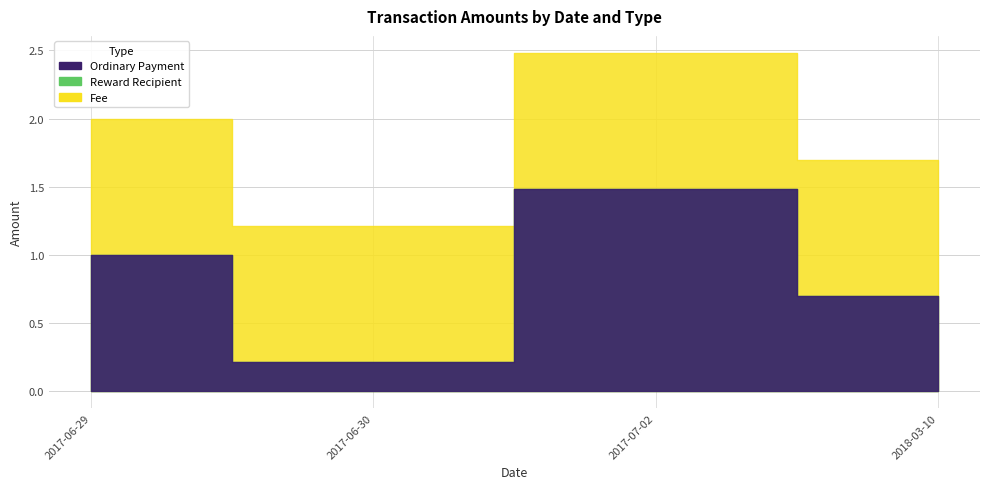

Where is Ordinary Payment nearest to the value 0?

2017-06-30